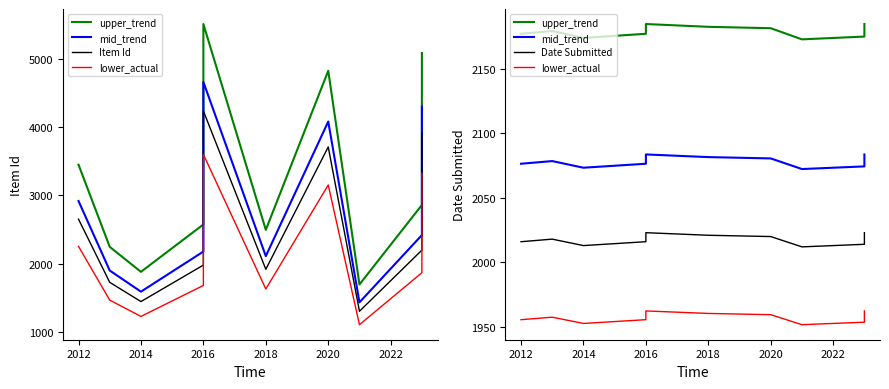

Where does the upper_trend series first go above 2179?

2012